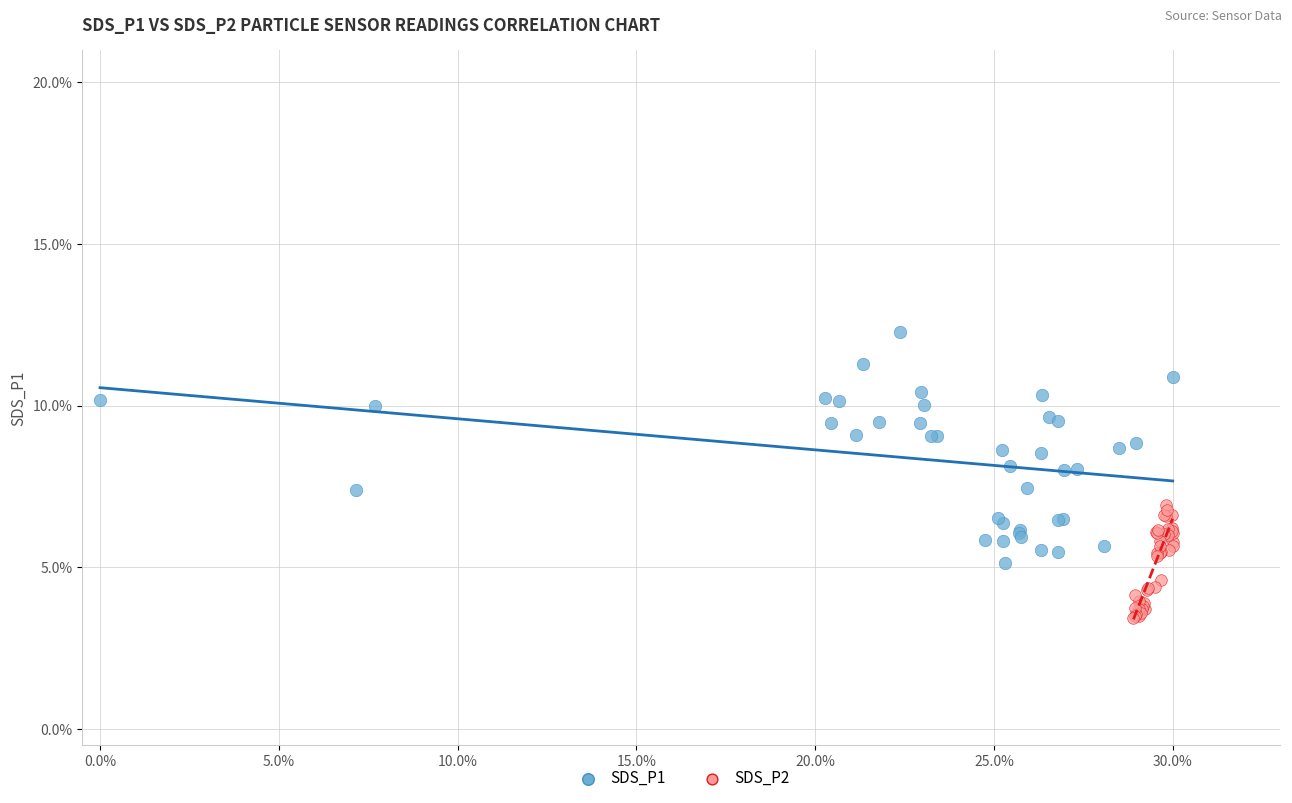

Which series has the widest spread of Y values?

SDS_P1